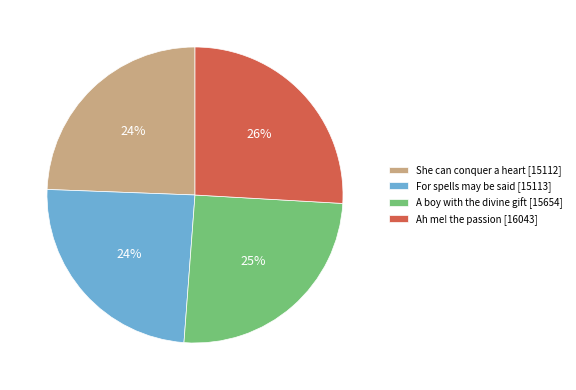

To the nearest percent, what is the average slice percentage?

25%